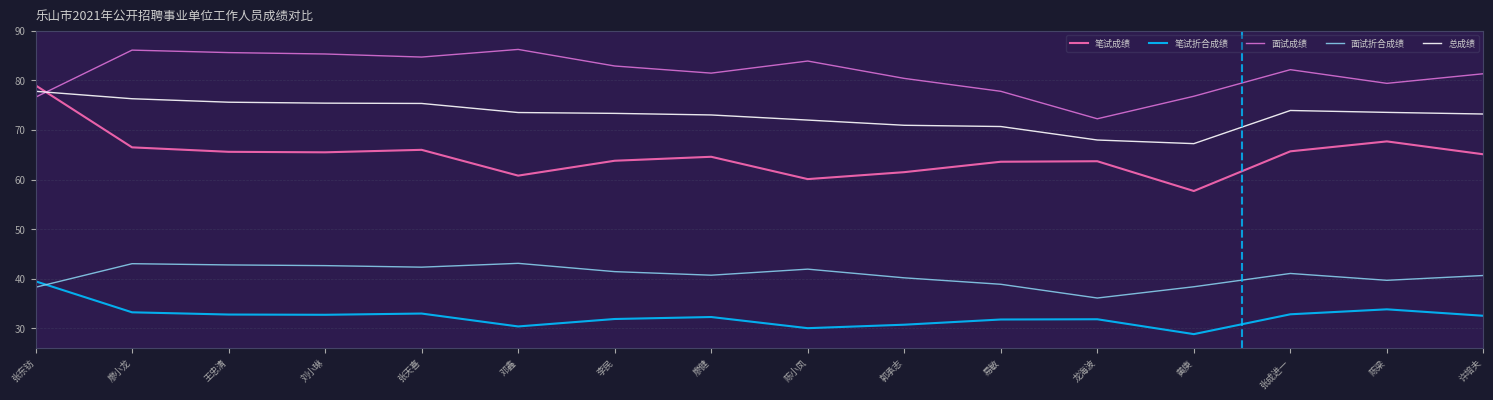

At which category does the chart reach its minimum across all series?

黄庚